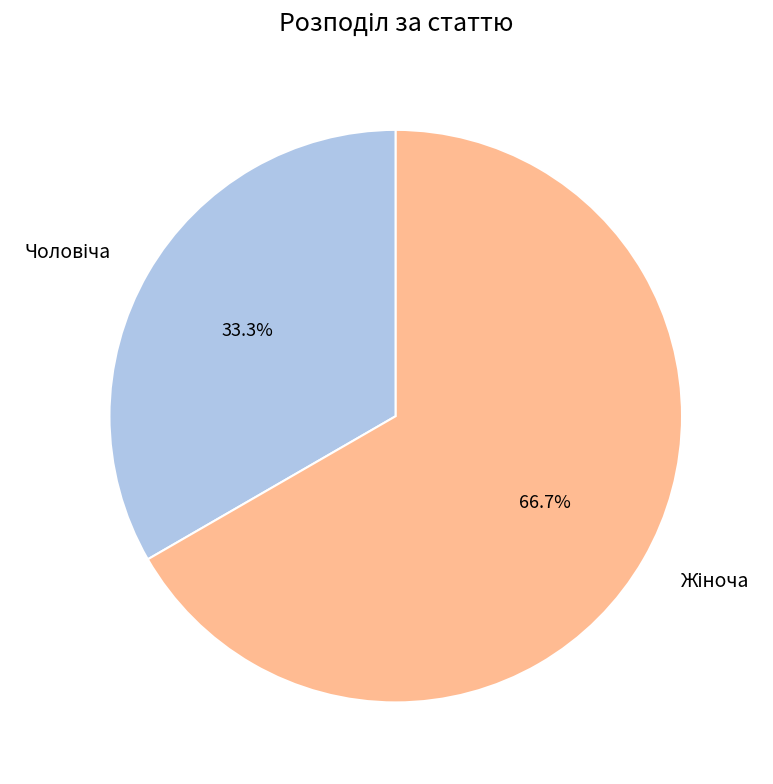

Is there any slice that represents more than half of the pie?

Yes